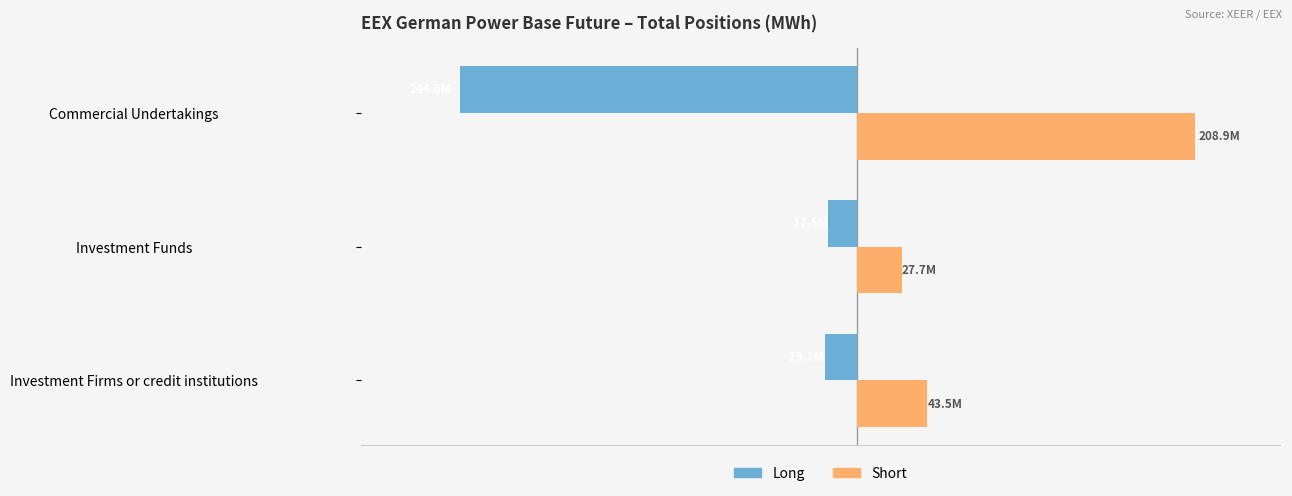

What is the minimum value for Short?

27684194.0